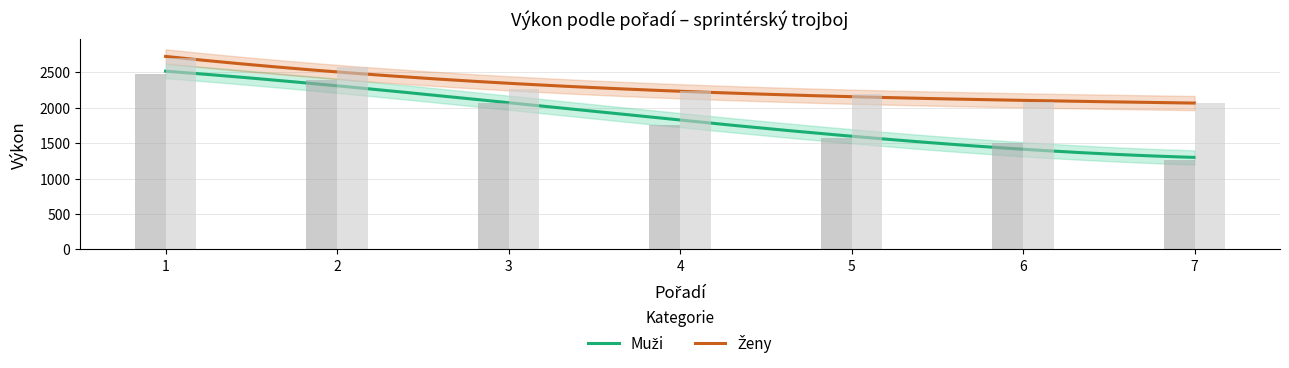

Which series changed the most between 2 and 4?

Muži